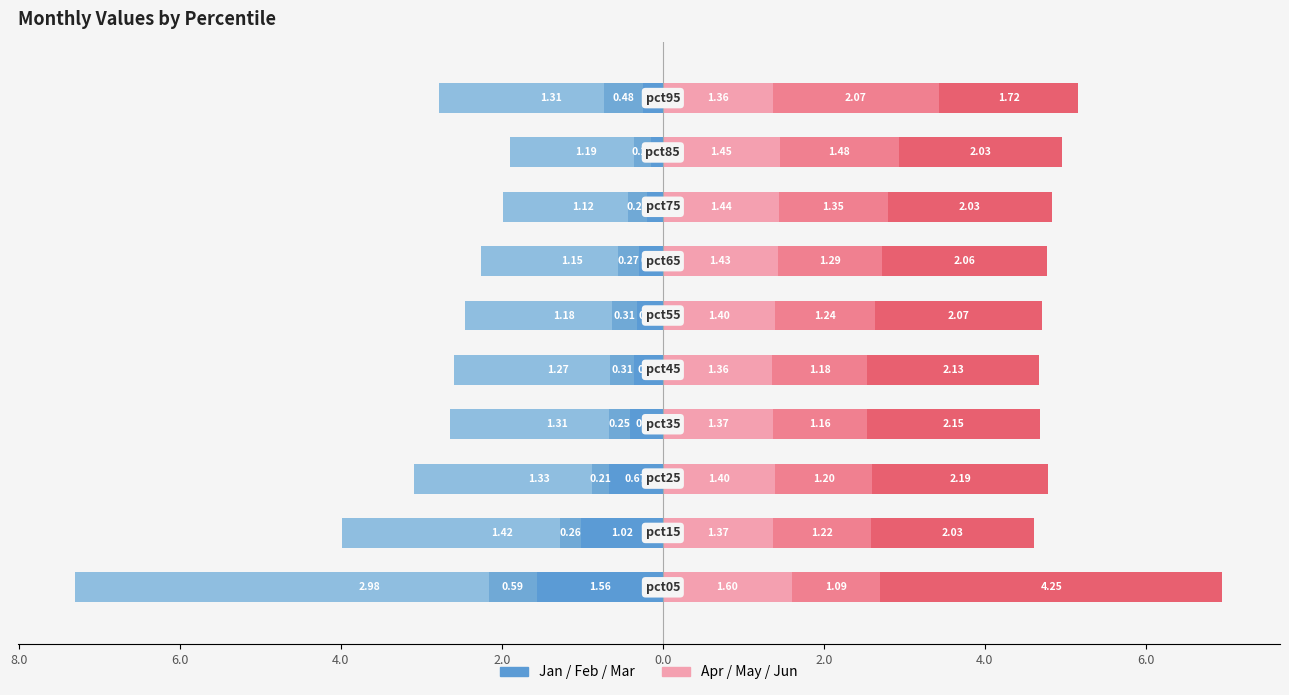

Which series has the largest total across all categories?

Jun